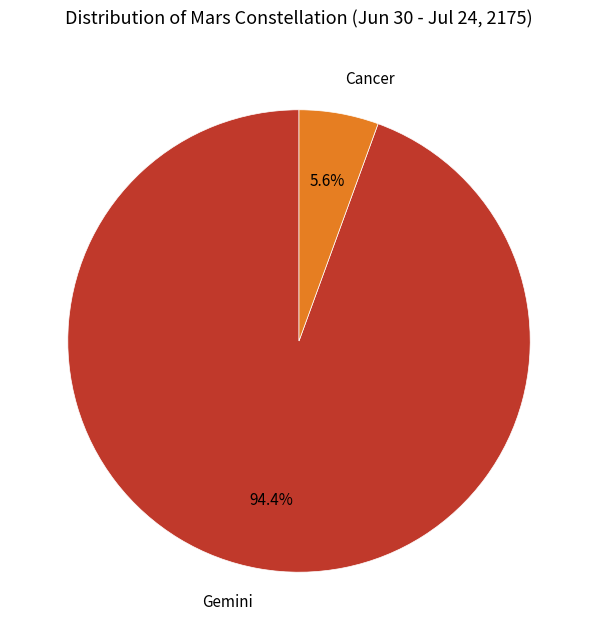

Rank the categories by value from lowest to highest.

Cancer, Gemini